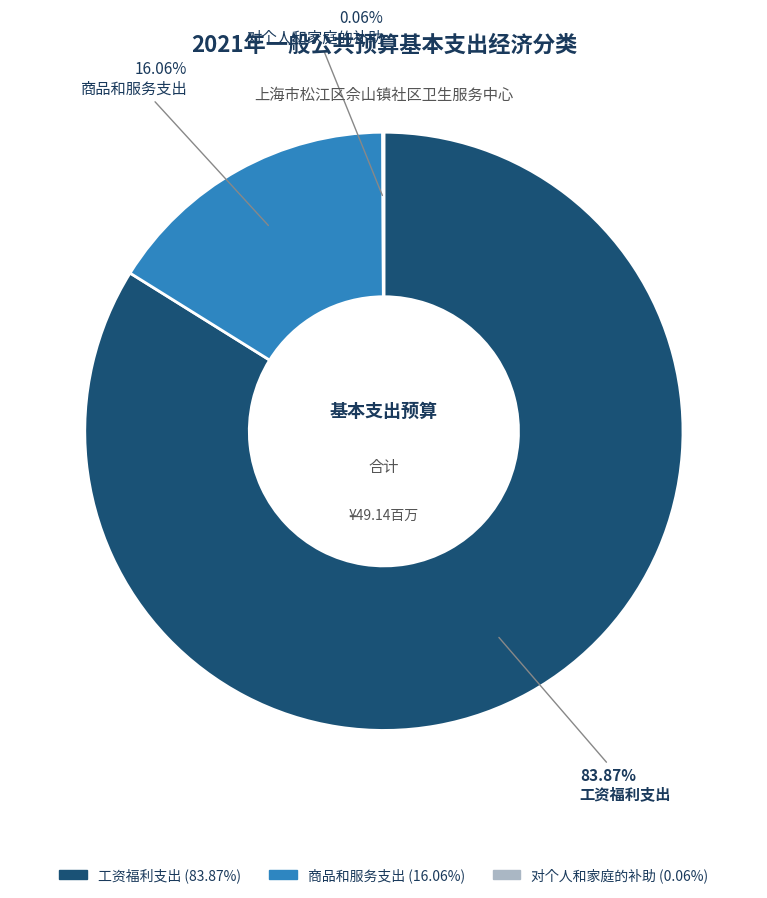

What is the ratio of the value at 工资福利支出 to the value at 商品和服务支出?

5.2